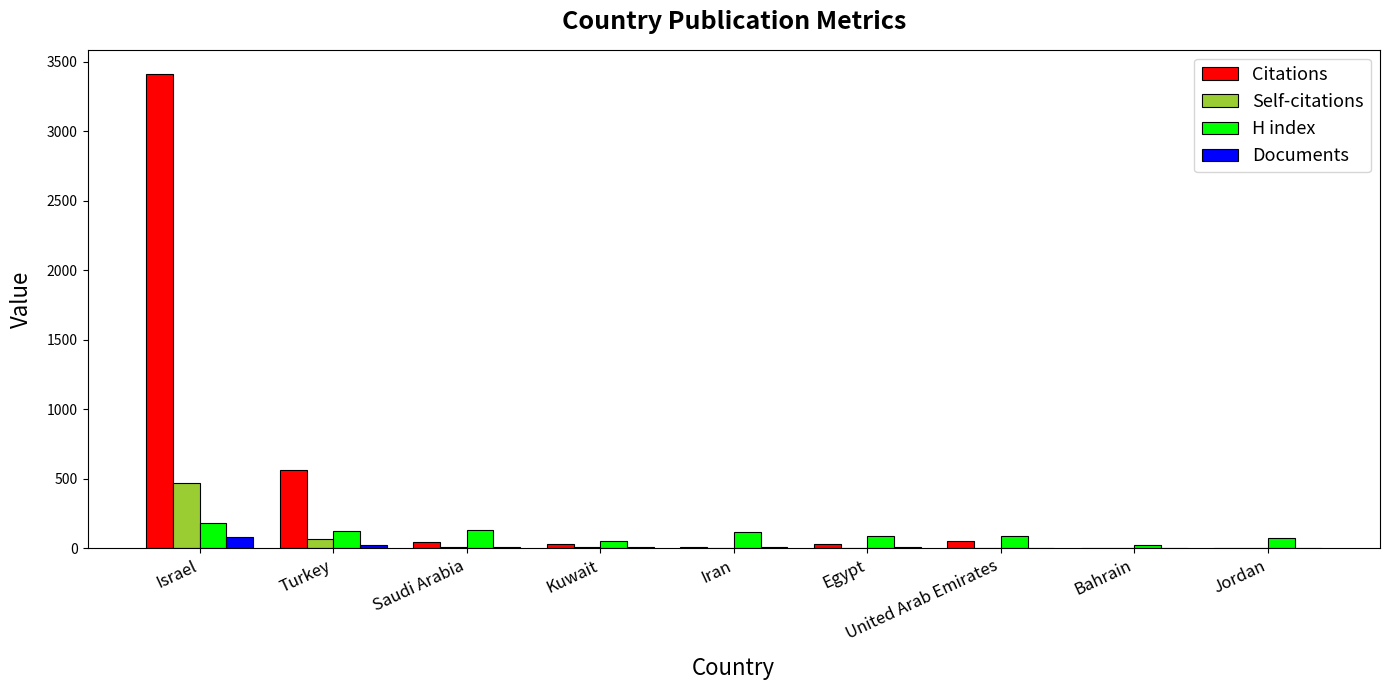

The Documents series shows 10 at Saudi Arabia. True or false?

True